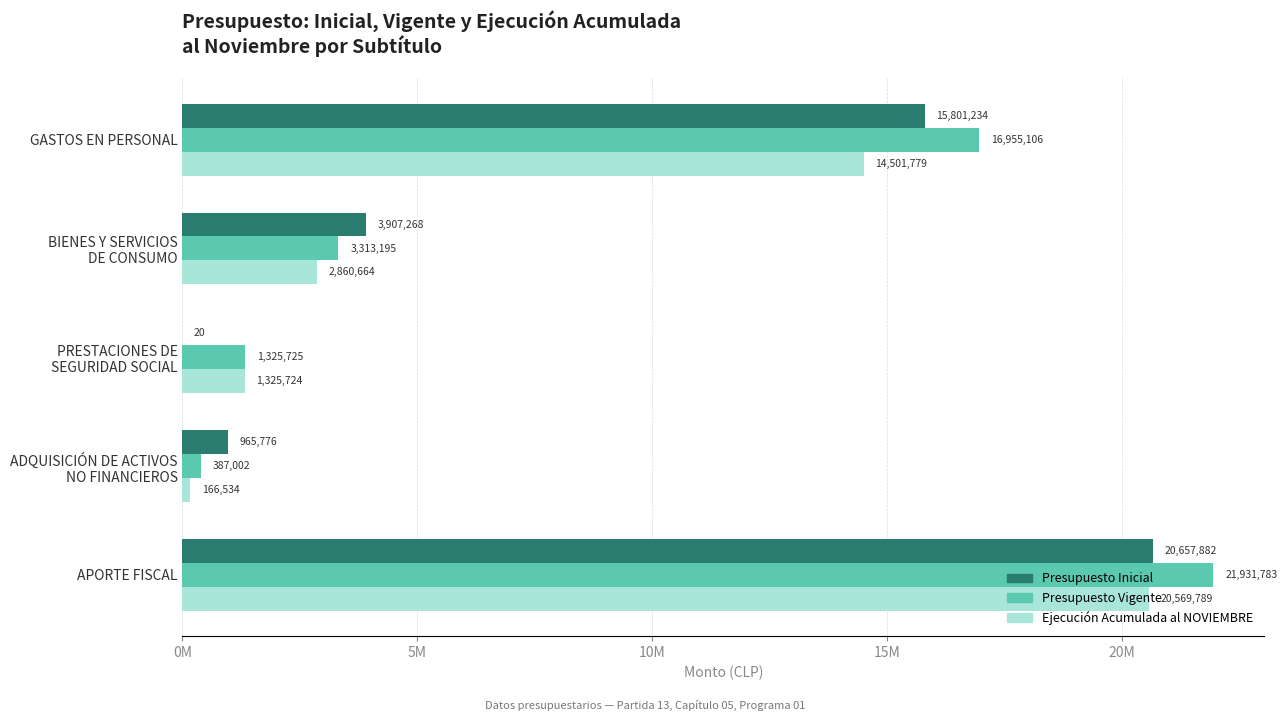

What are all the series names shown in the legend?

Presupuesto Inicial, Presupuesto Vigente, Ejecución Acumulada al NOVIEMBRE